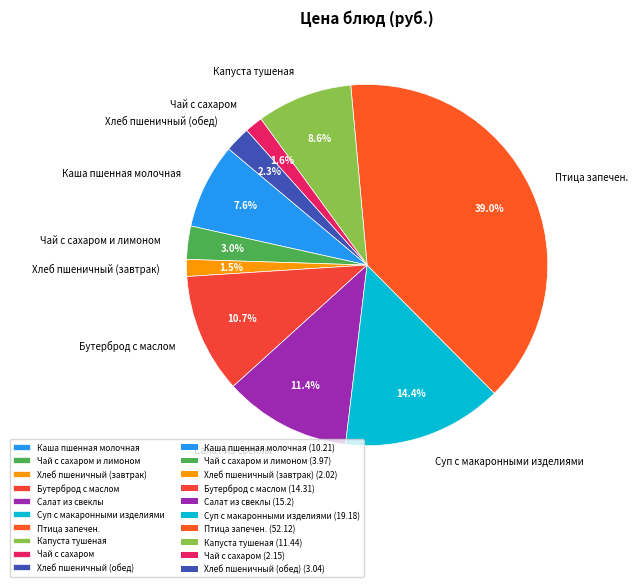

Combined, do Чай с сахаром and Чай с сахаром и лимоном account for over 50%?

No